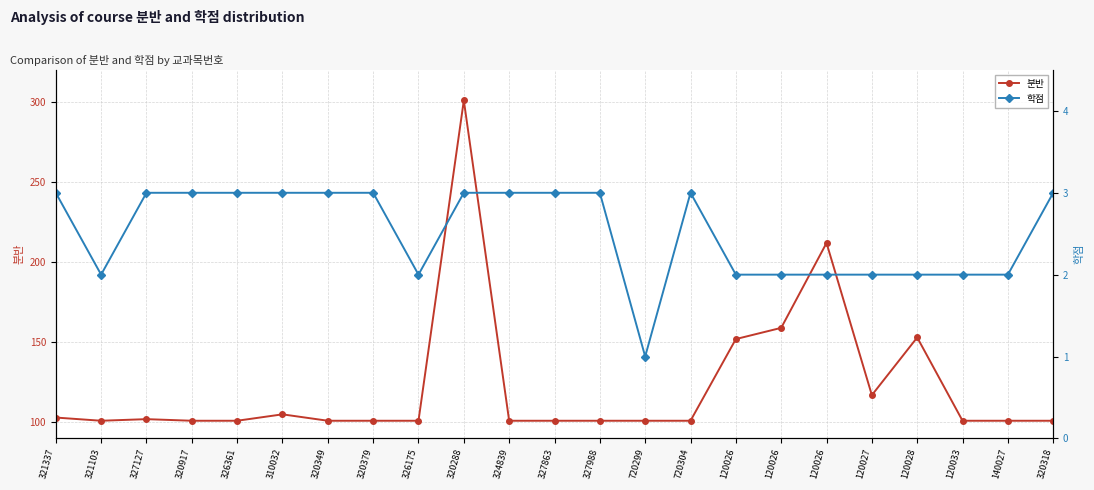

What is the label of the 21st point from the right?

327127